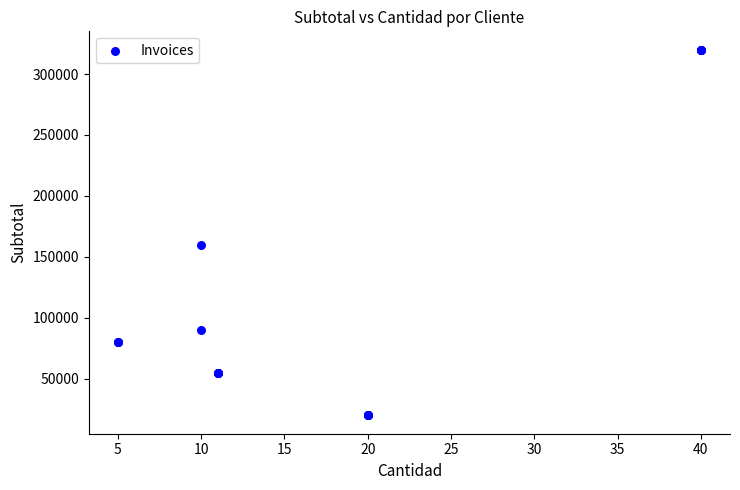

What Y value in the scatter plot is closest to 170000?

160000